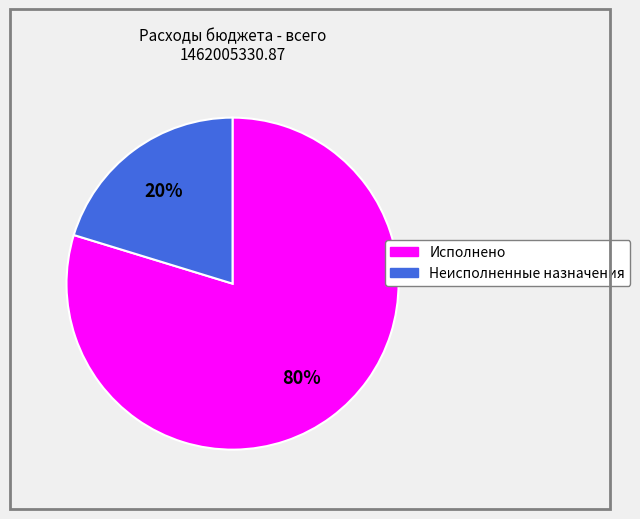

The Неисполненные назначения slice represents 20% of the pie. True or false?

True